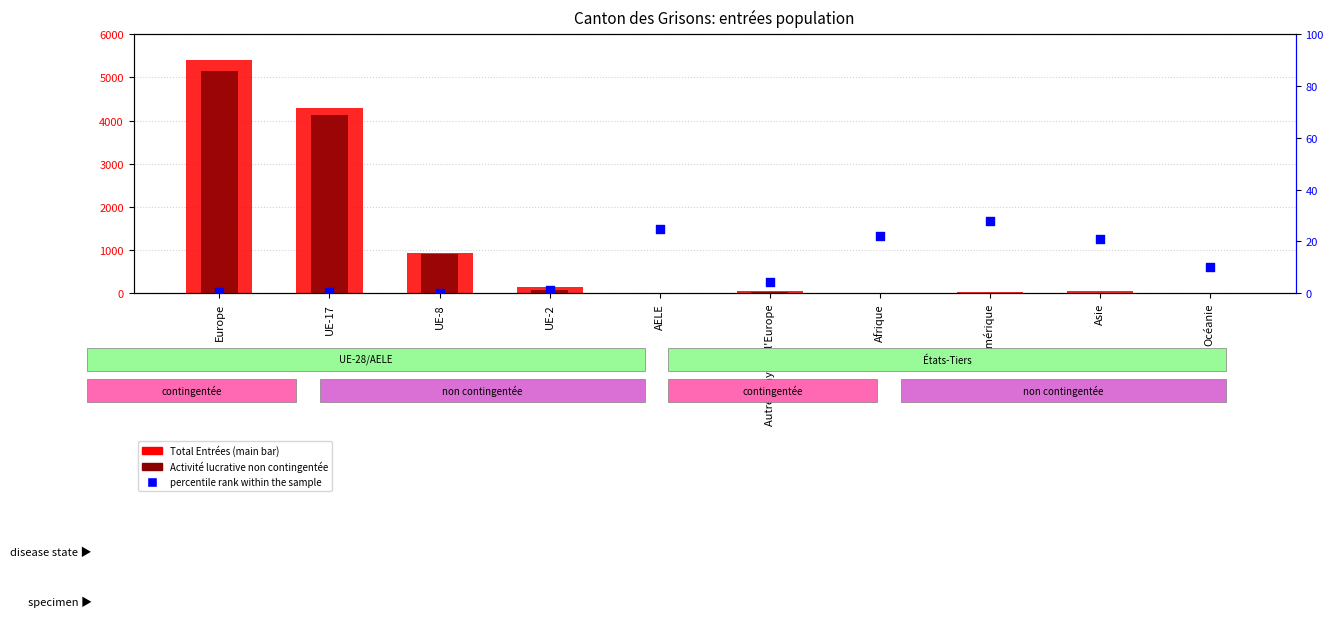

At how many categories does at least one series exceed 4576?

1